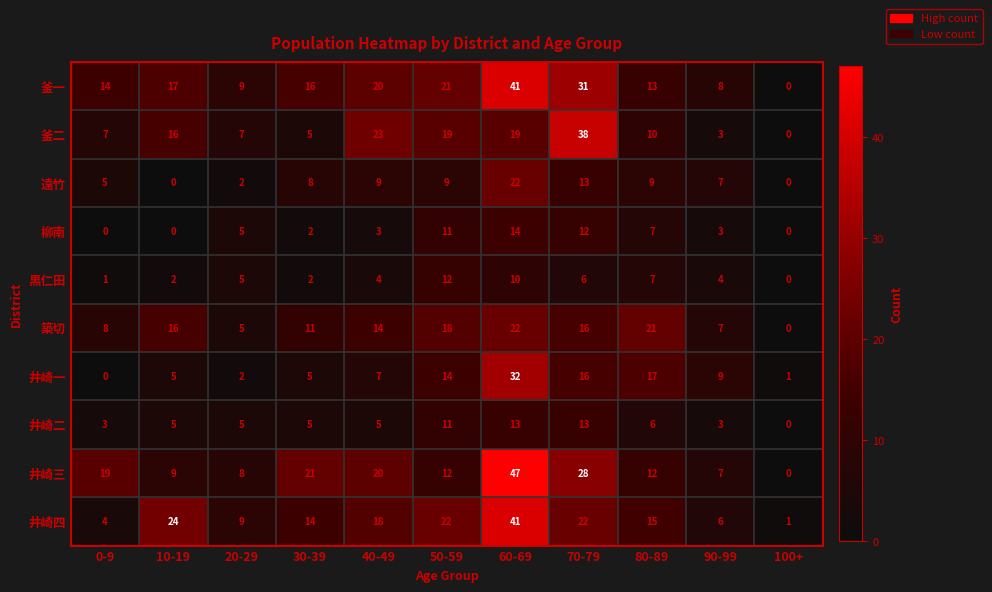

What is the spread (max minus min) of values at 10-19?

24